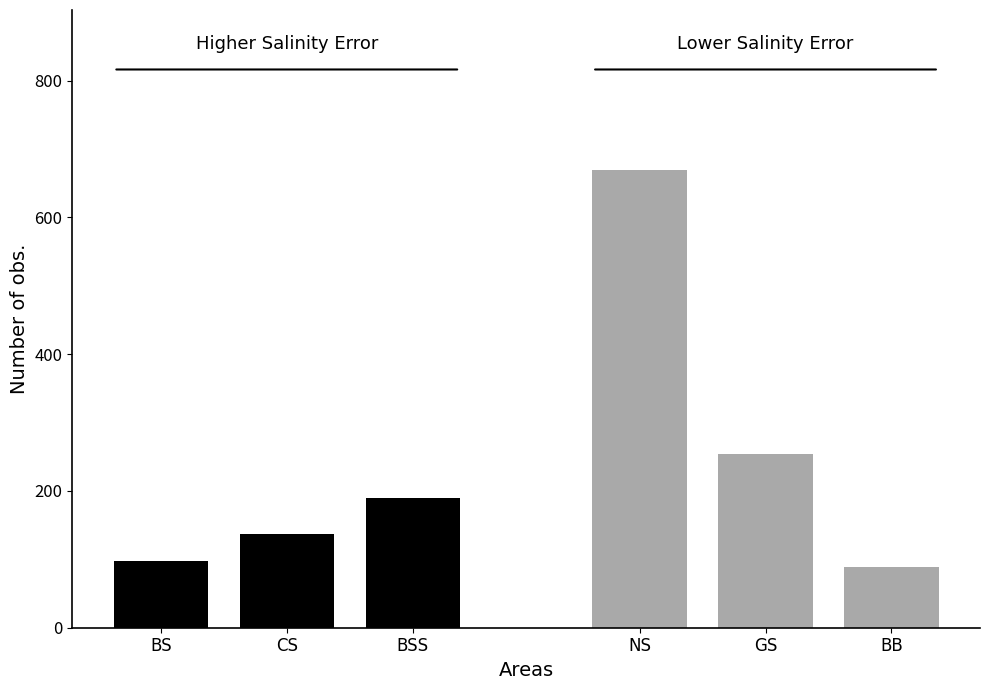

What is the difference between the maximum and minimum values in the BS / CS / BSS series?

91